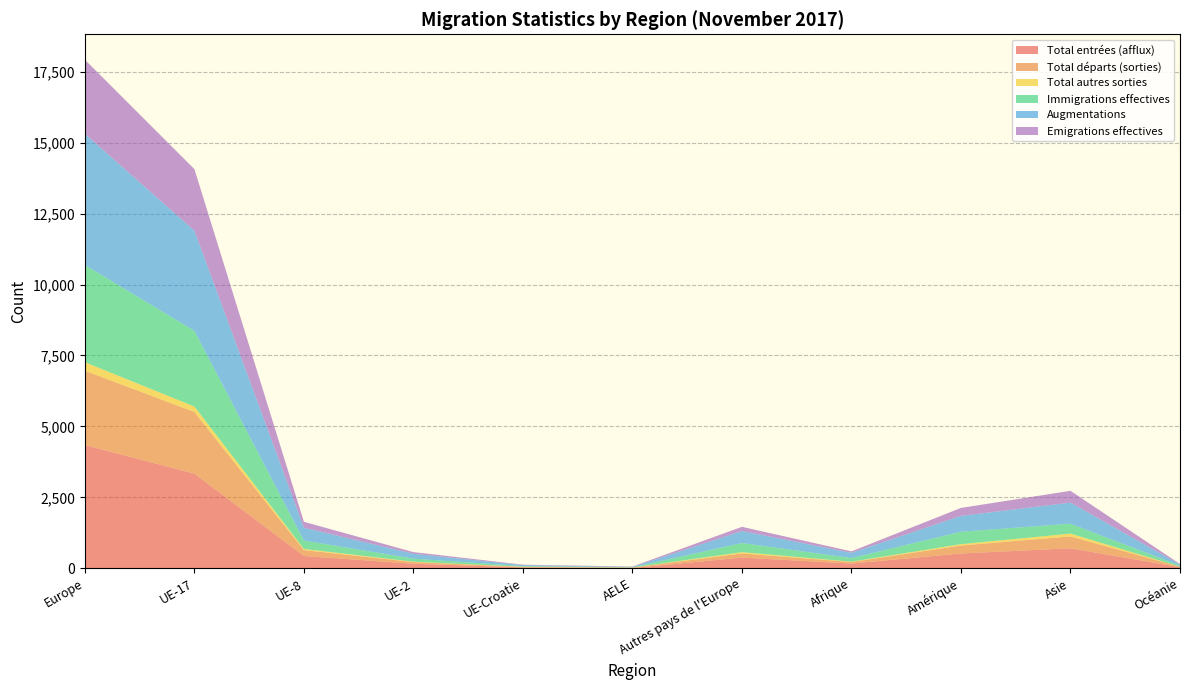

Reading right to left, transcribe all the data shown in this chart.

Total entrées (afflux): Océanie=39	Asie=704	Amérique=522	Afrique=167	Autres pays de l'Europe=376	AELE=10	UE-Croatie=31	UE-2=160	UE-8=432	UE-17=3335	Europe=4344
Total départs (sorties): Océanie=16	Asie=419	Amérique=280	Afrique=53	Autres pays de l'Europe=148	AELE=15	UE-Croatie=16	UE-2=60	UE-8=208	UE-17=2173	Europe=2620
Total autres sorties: Océanie=1	Asie=99	Amérique=47	Afrique=13	Autres pays de l'Europe=44	AELE=1	UE-Croatie=6	UE-2=13	UE-8=41	UE-17=193	Europe=298
Immigrations effectives: Océanie=38	Asie=349	Amérique=439	Afrique=127	Autres pays de l'Europe=322	AELE=9	UE-Croatie=25	UE-2=107	UE-8=297	UE-17=2666	Europe=3426
Augmentations: Océanie=39	Asie=743	Amérique=559	Afrique=183	Autres pays de l'Europe=423	AELE=11	UE-Croatie=33	UE-2=171	UE-8=451	UE-17=3531	Europe=4620
Emigrations effectives: Océanie=16	Asie=416	Amérique=280	Afrique=53	Autres pays de l'Europe=148	AELE=15	UE-Croatie=16	UE-2=59	UE-8=208	UE-17=2168	Europe=2614